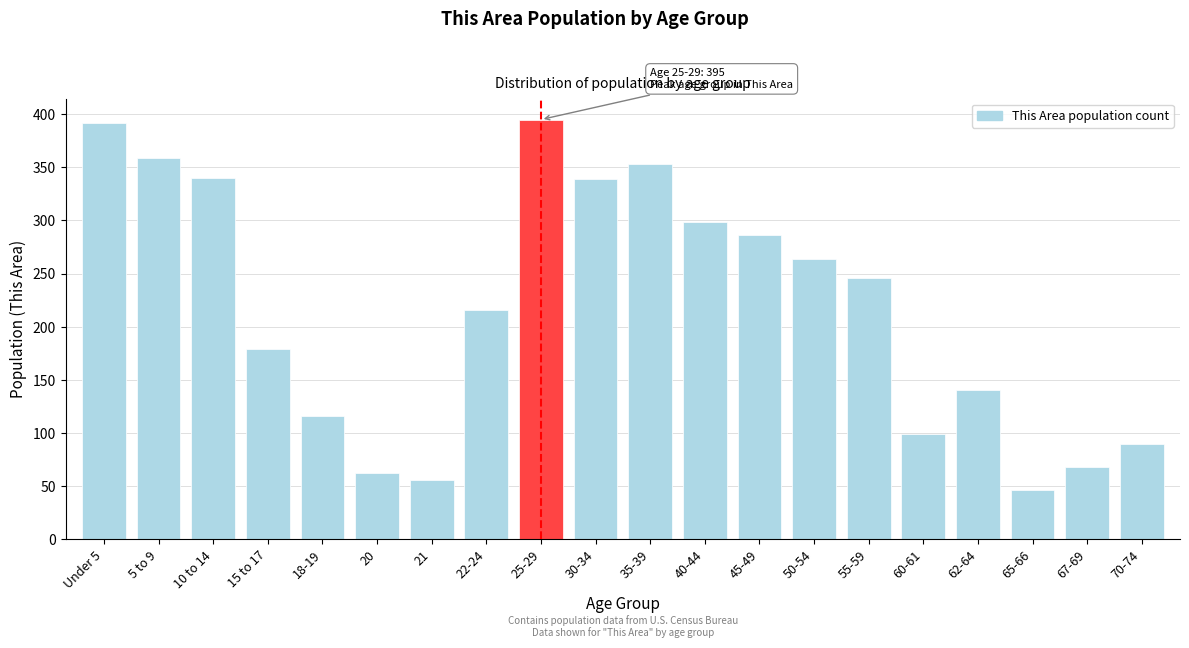

What is the difference between the maximum and minimum values?

349